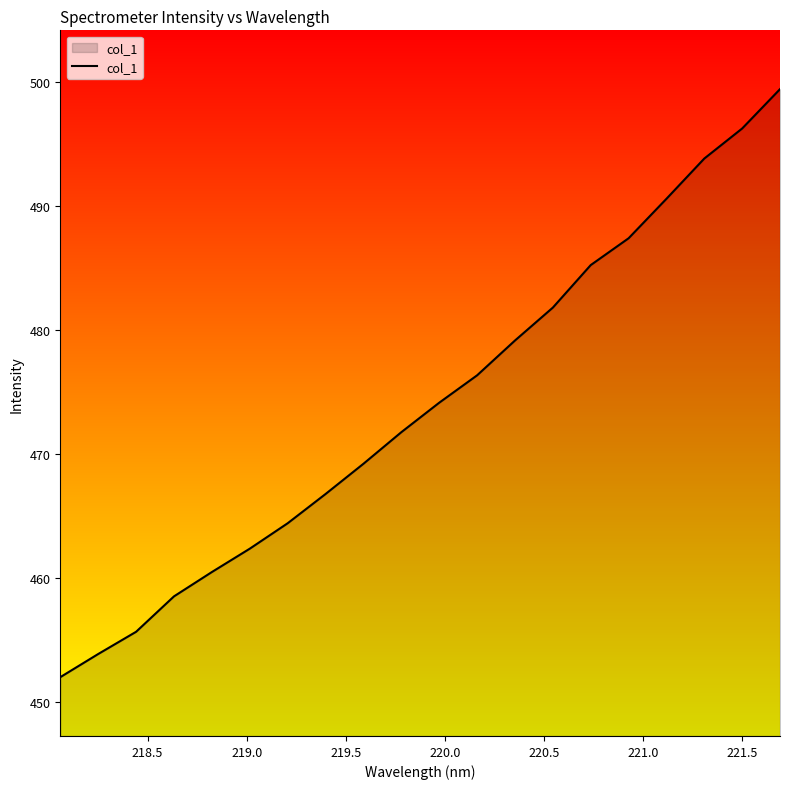

What is the greatest value displayed?

499.4